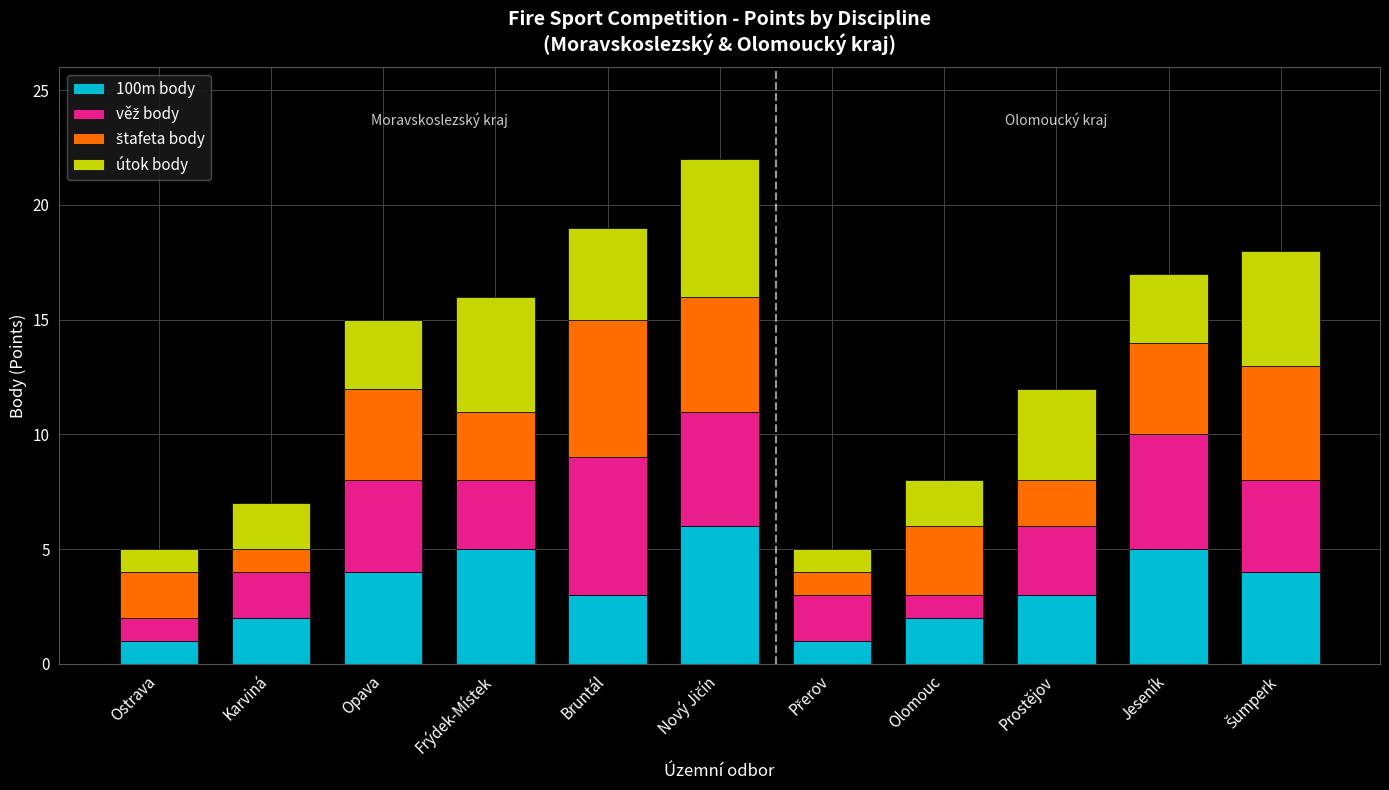

True or false: 100m body has a value of 5 at Jeseník.

True